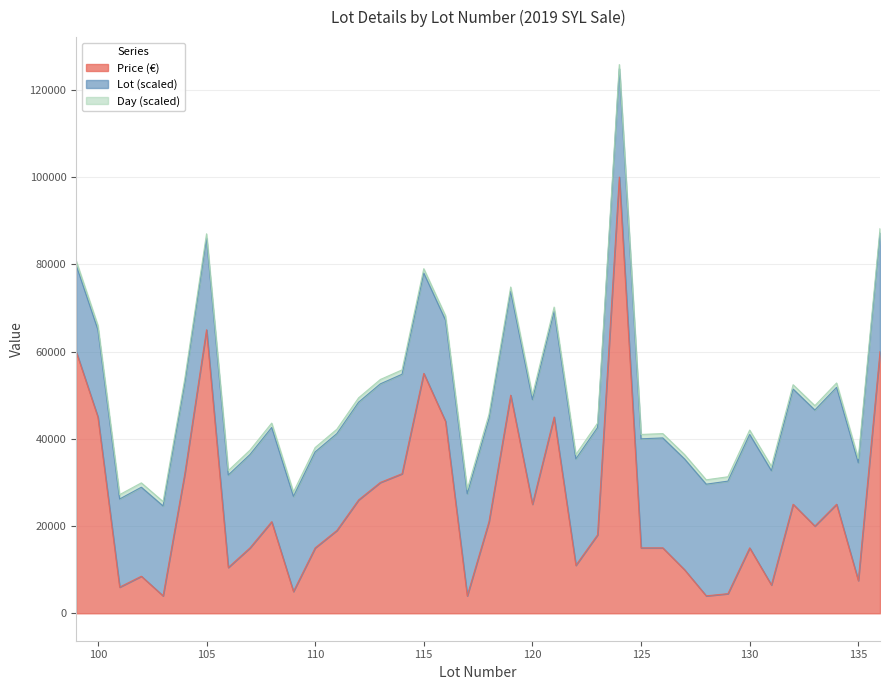

How many lines are shown in the chart?

3